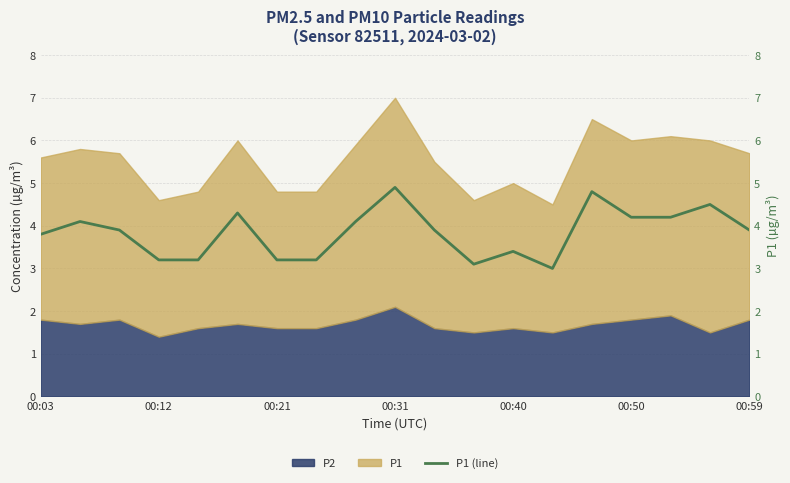

The chart shows a value of 3.2 at 7. True or false?

True